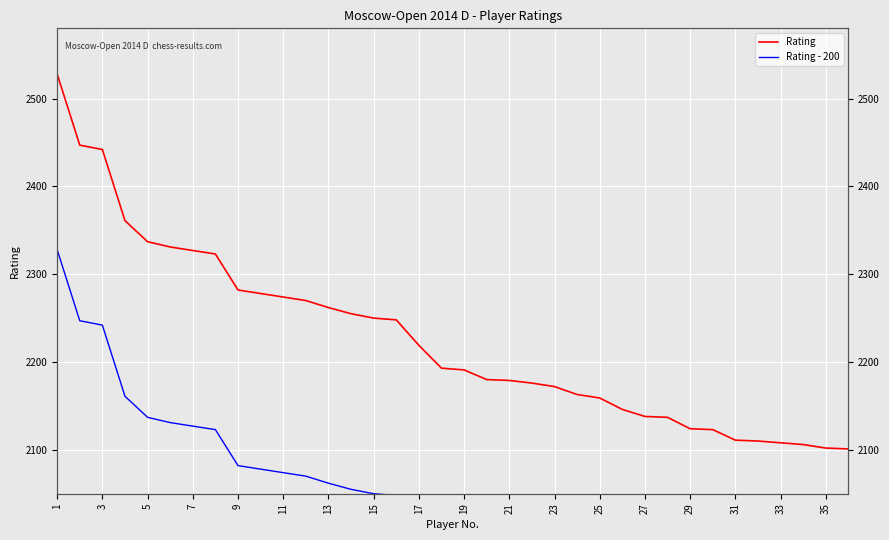

True or false: Rating - 200 and Rating intersect in this chart.

False